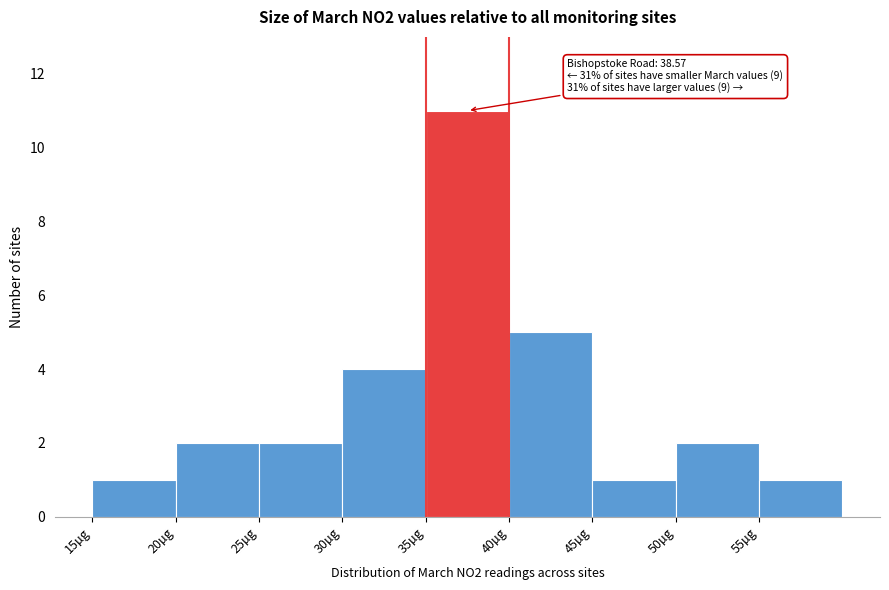

Over which range of the x-axis is the bar tallest?

35 to 40